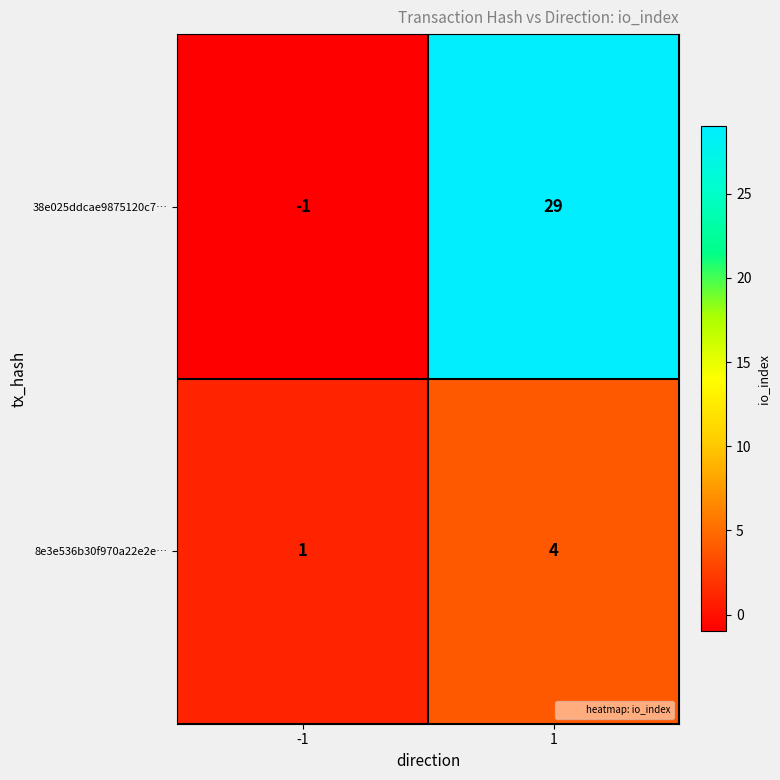

What is the total value across all series at 1?

33